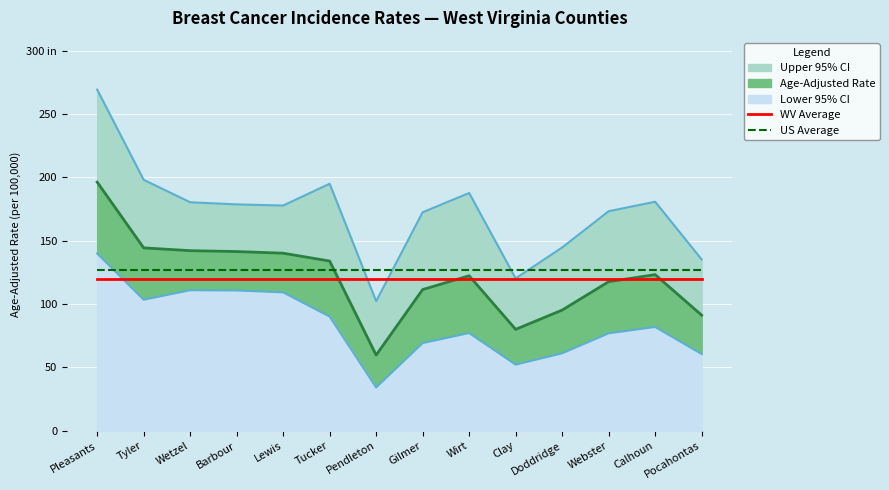

True or false: US Average and WV Average cross at least once.

False